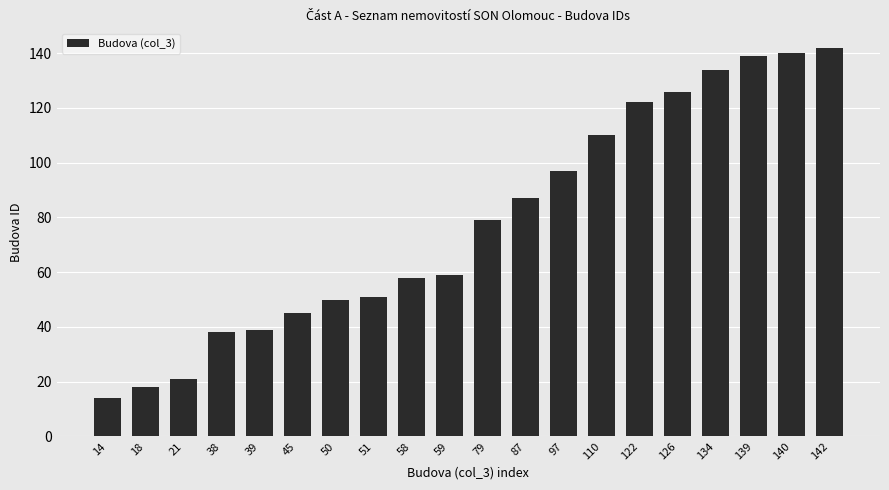

At which category does the chart reach its minimum across all series?

14